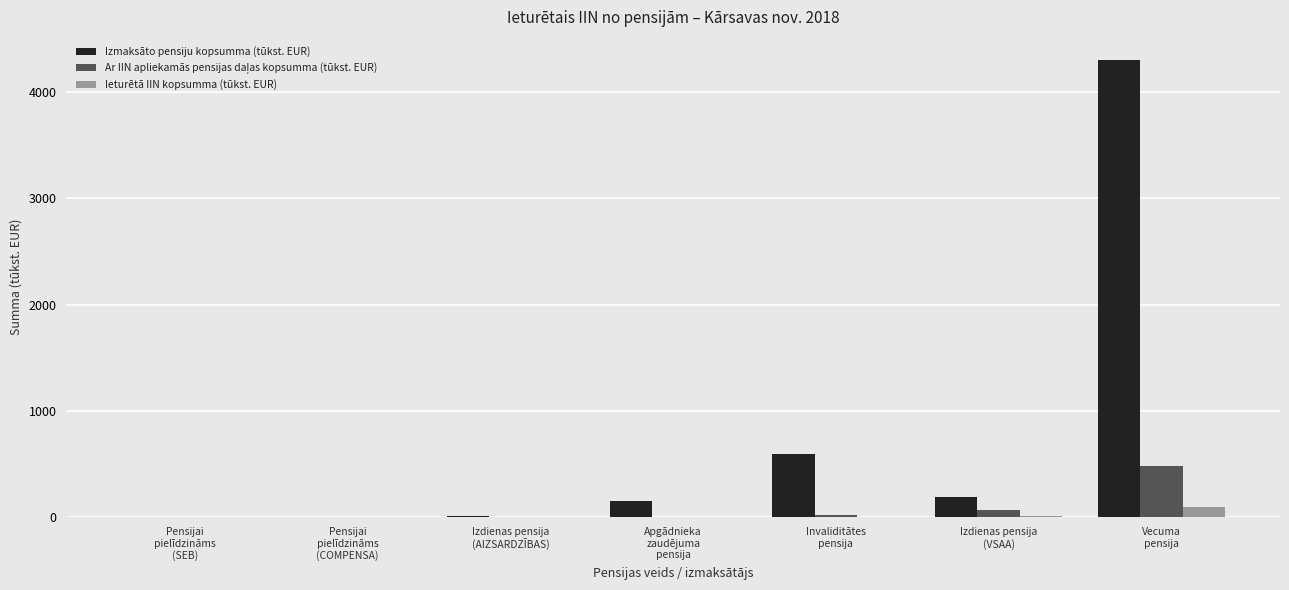

At which category is the sum across all series the highest?

Vecuma
pensija